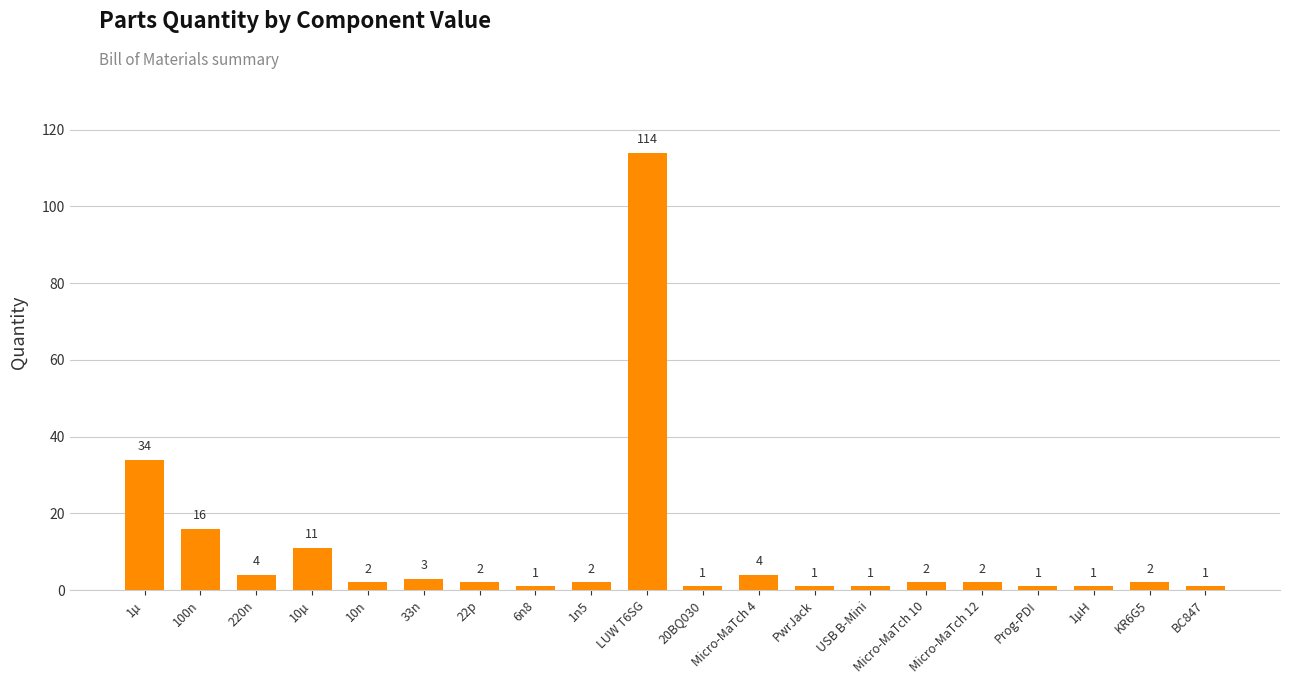

What is the label of the 19th bar from the left?

KR6G5